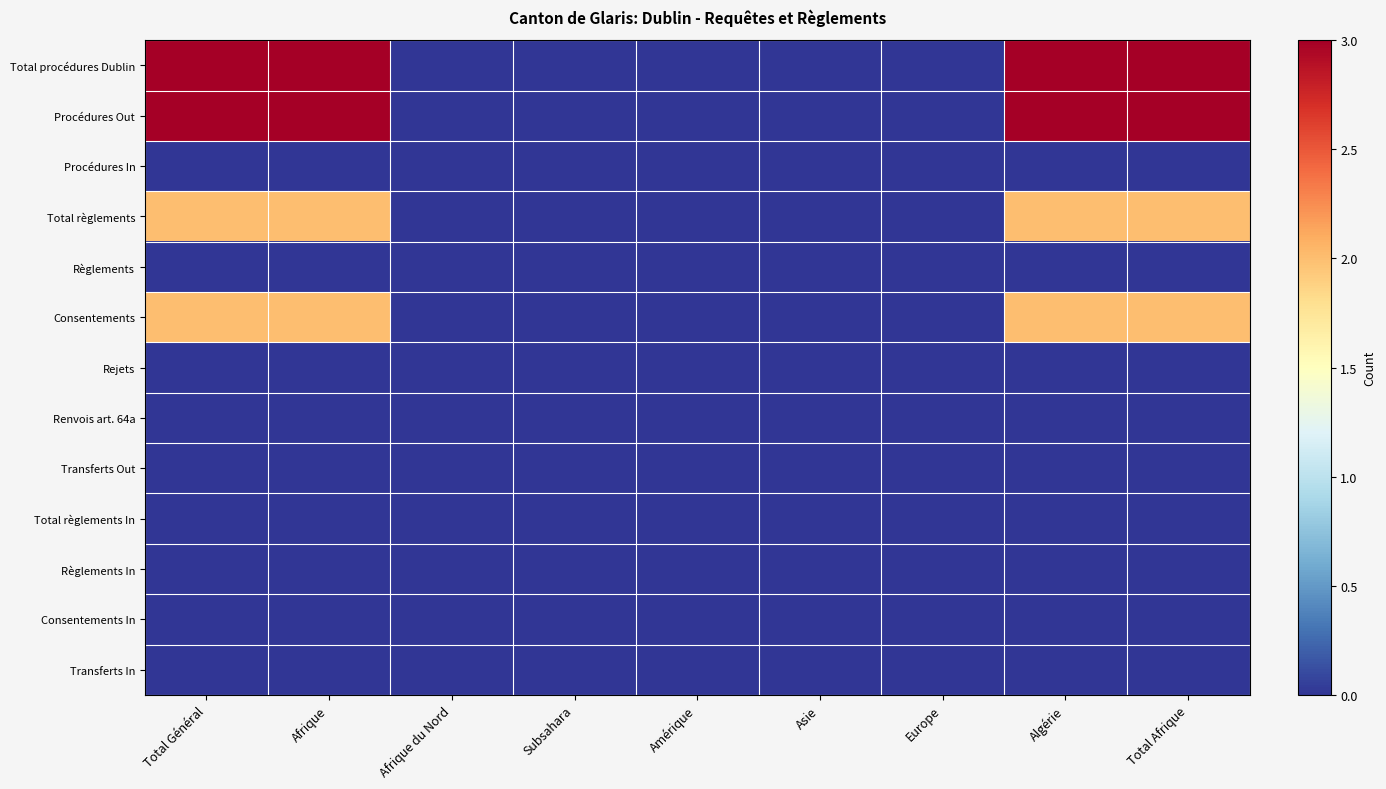

Rank the series at Europe from highest to lowest value.

Total procédures Dublin, Procédures Out, Procédures In, Total règlements, Règlements, Consentements, Rejets, Renvois art. 64a, Transferts Out, Total règlements In, Règlements In, Consentements In, Transferts In